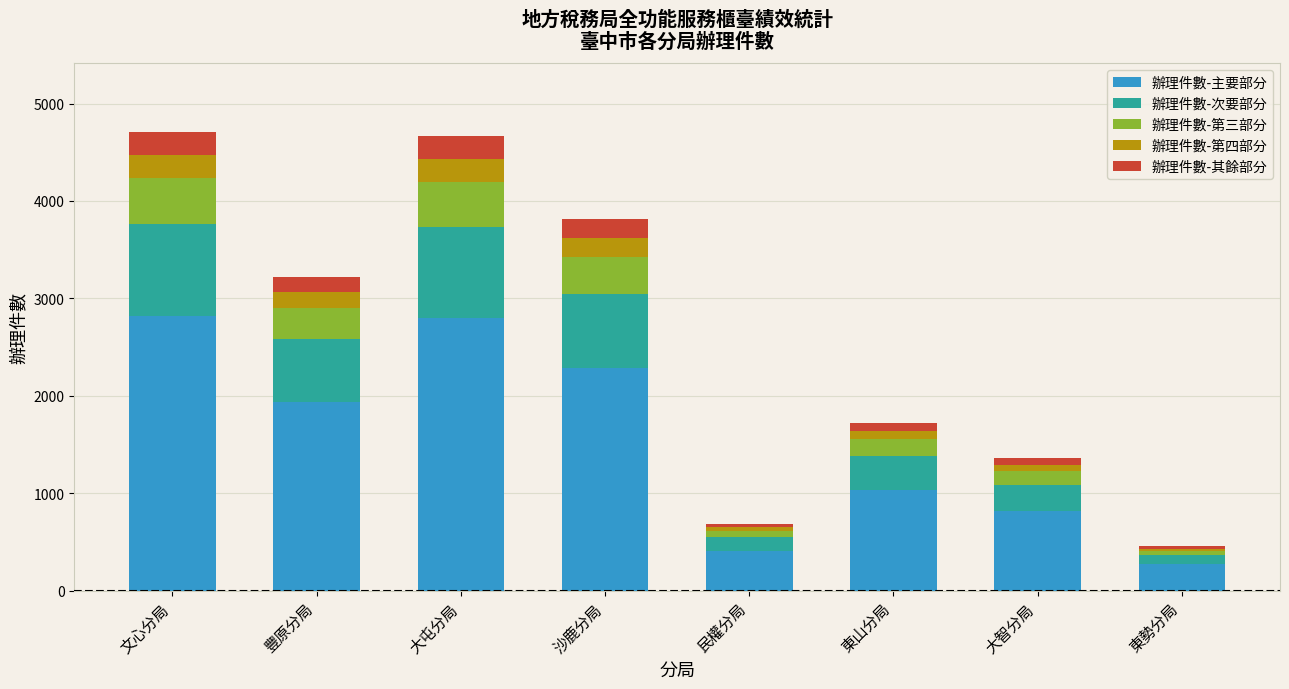

What is the total value across all series at 豐原分局?

3224